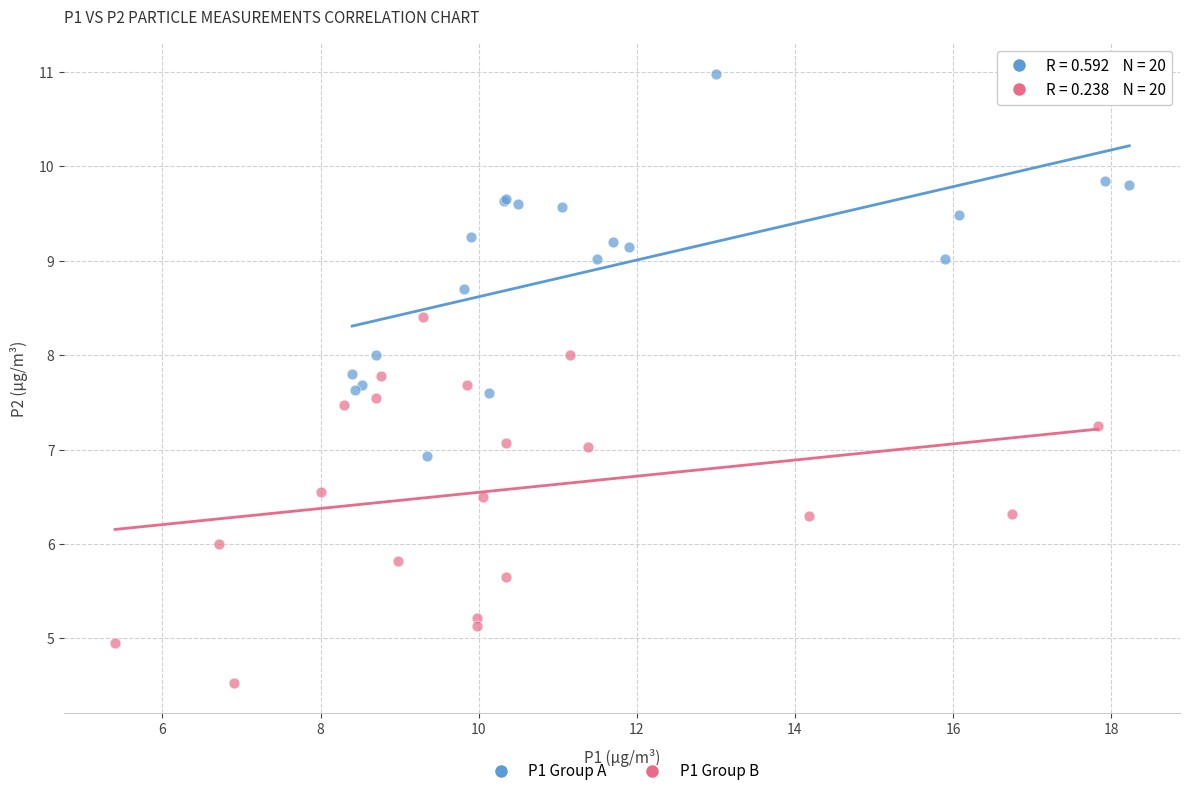

What are all the series names shown in the legend?

P1 Group A, P1 Group B